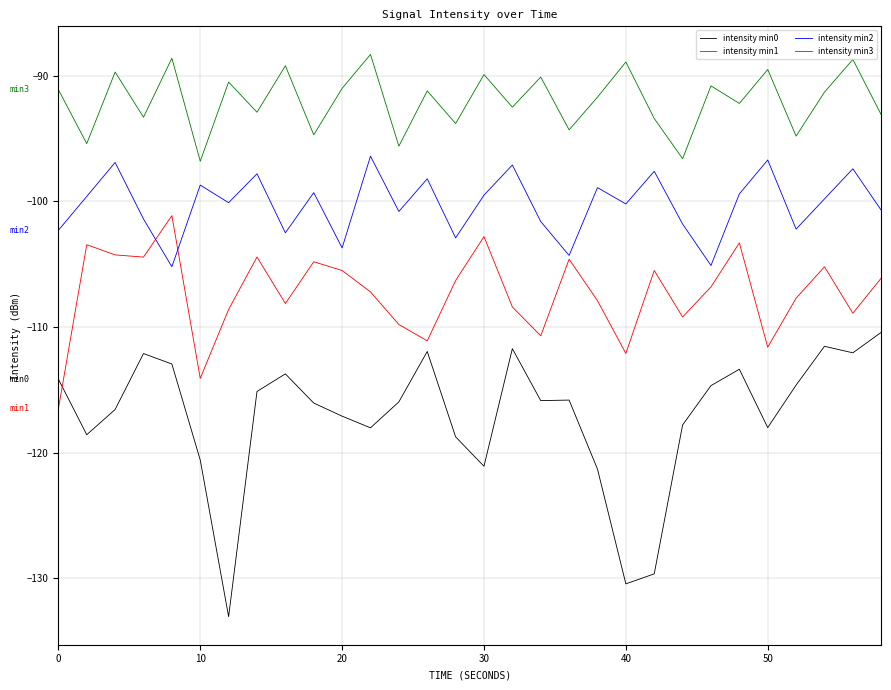

True or false: intensity min2 and intensity min0 cross at least once.

False